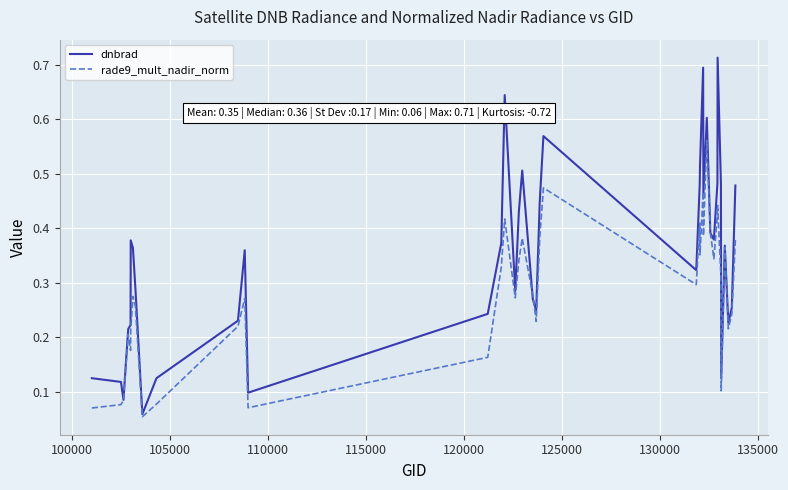

Which series has the widest spread of values?

dnbrad